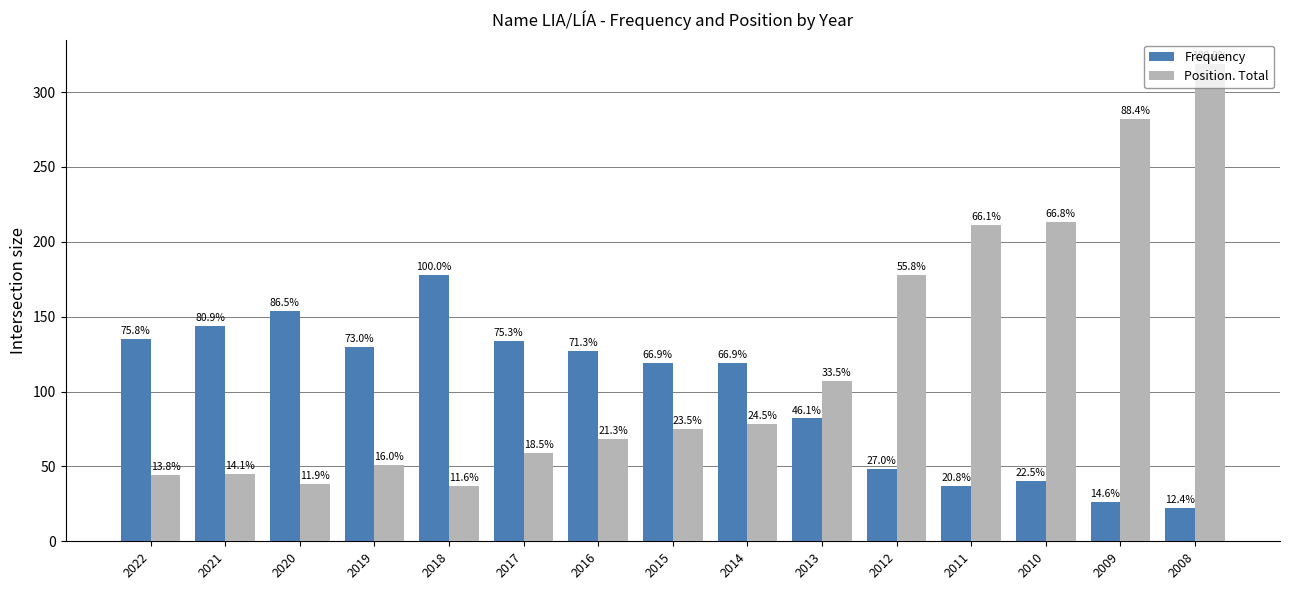

What is the difference between the highest and lowest values at 2014?

41